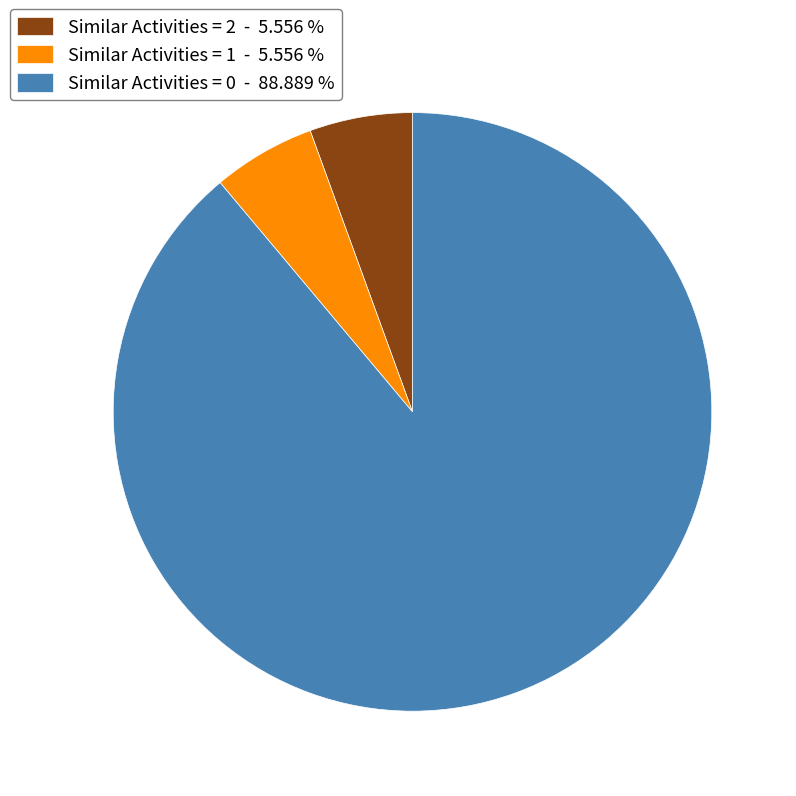

What is the ratio of the value at Similar Activities = 0 - 88.889 % to the value at Similar Activities = 2 - 5.556 %?

16.0